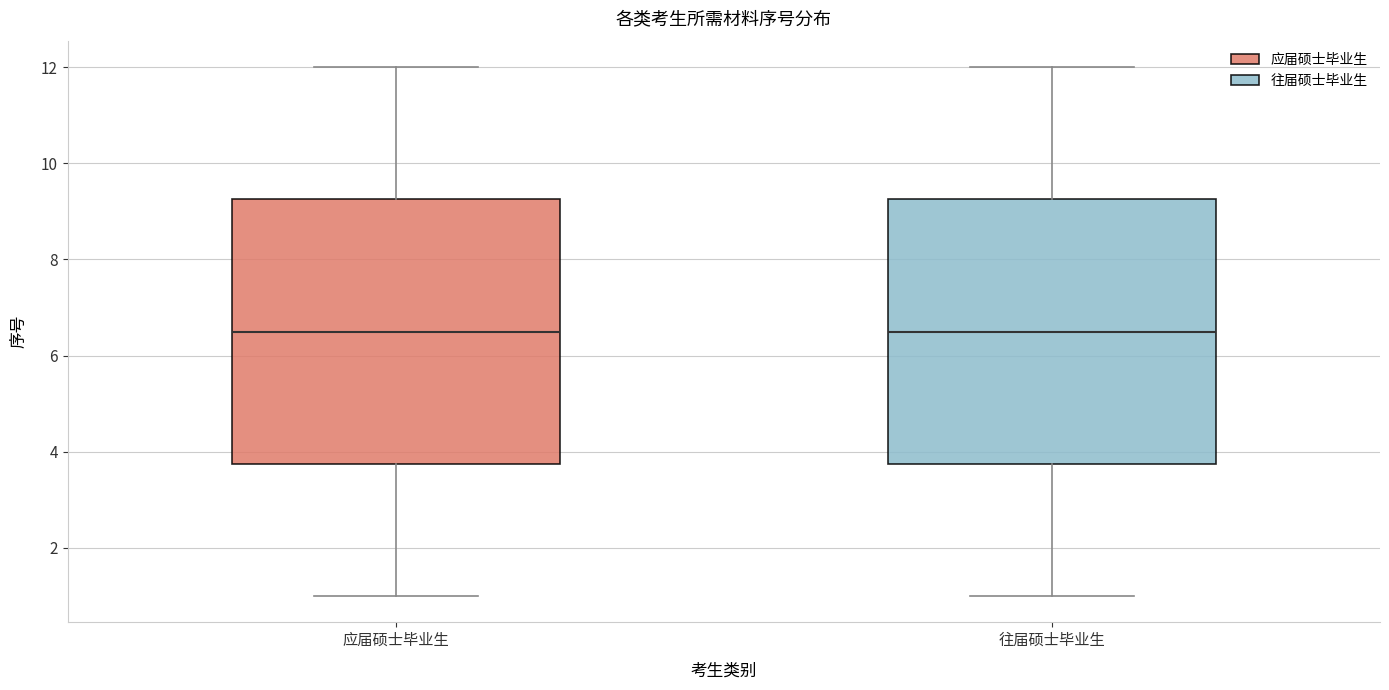

Reading left to right, read every box against the y-axis: the position of its median line, the range the box covers, and the ends of its whiskers. The values are not printed on the chart, so give them approximately, as read against the axis.

应届硕士毕业生: median 6.6, box 3.8 to 9.2, whiskers 1.0 to 12.0
往届硕士毕业生: median 6.6, box 3.8 to 9.2, whiskers 1.0 to 12.0